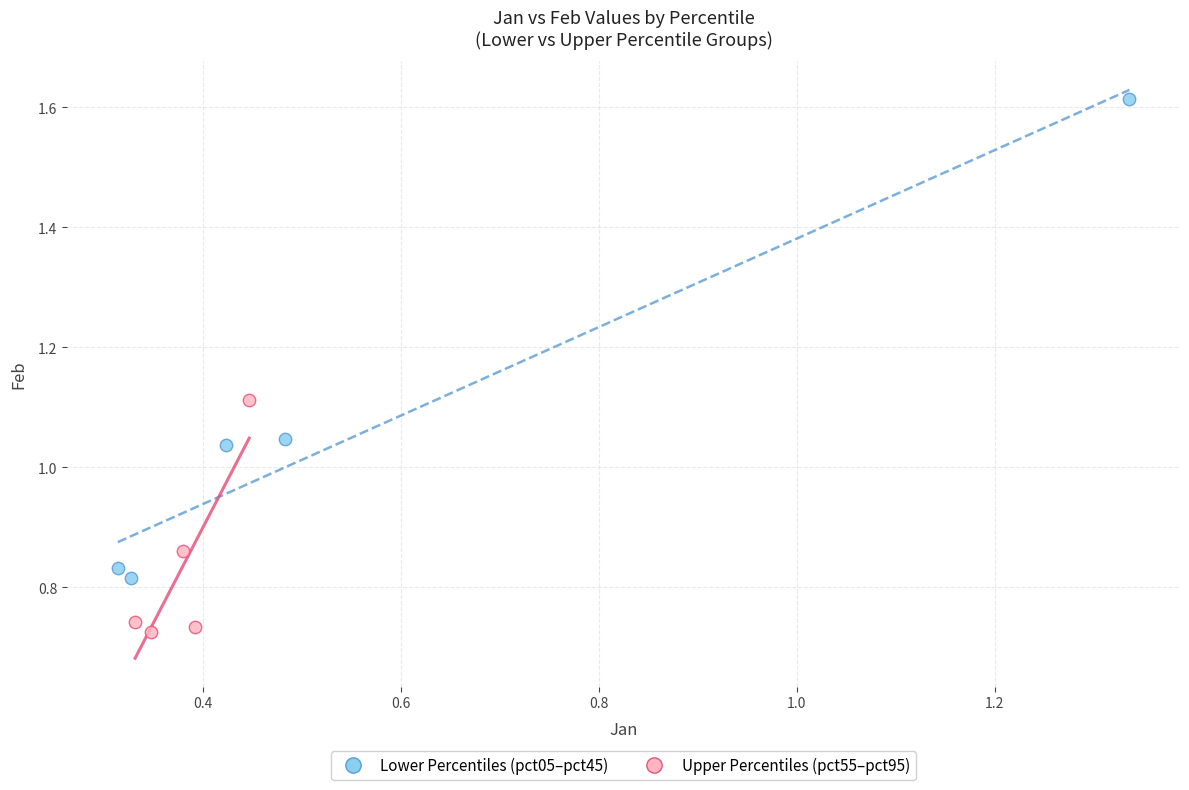

Which series has the largest Y range (max minus min)?

Lower Percentiles (pct05–pct45)